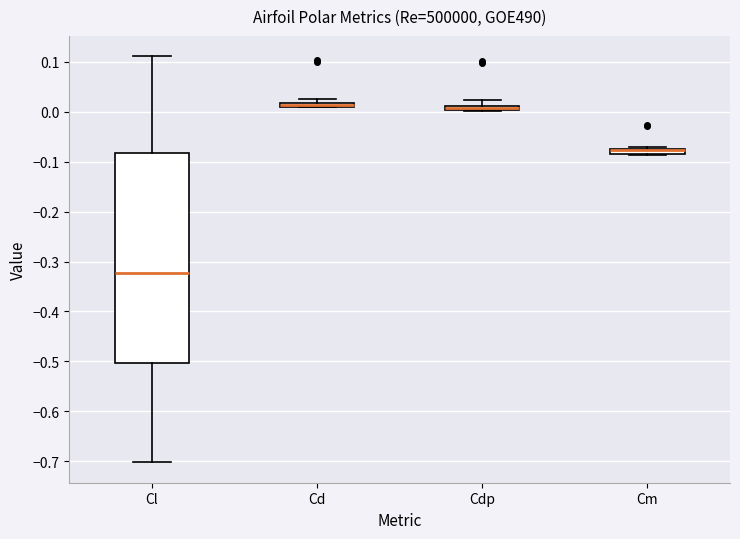

Where is the upper edge of the box for Cm on the y-axis? The values are not printed on the chart, so give them approximately, as read against the axis.

-0.07